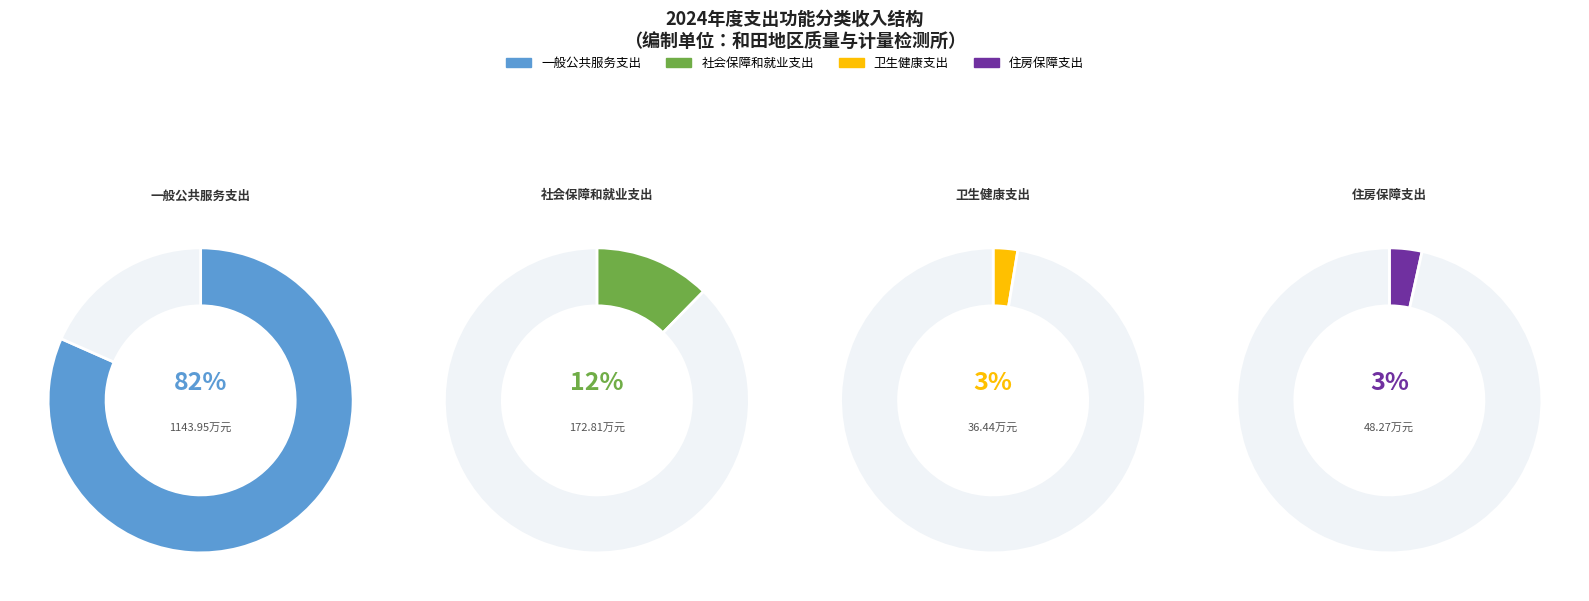

How many slices are in this pie chart?

4